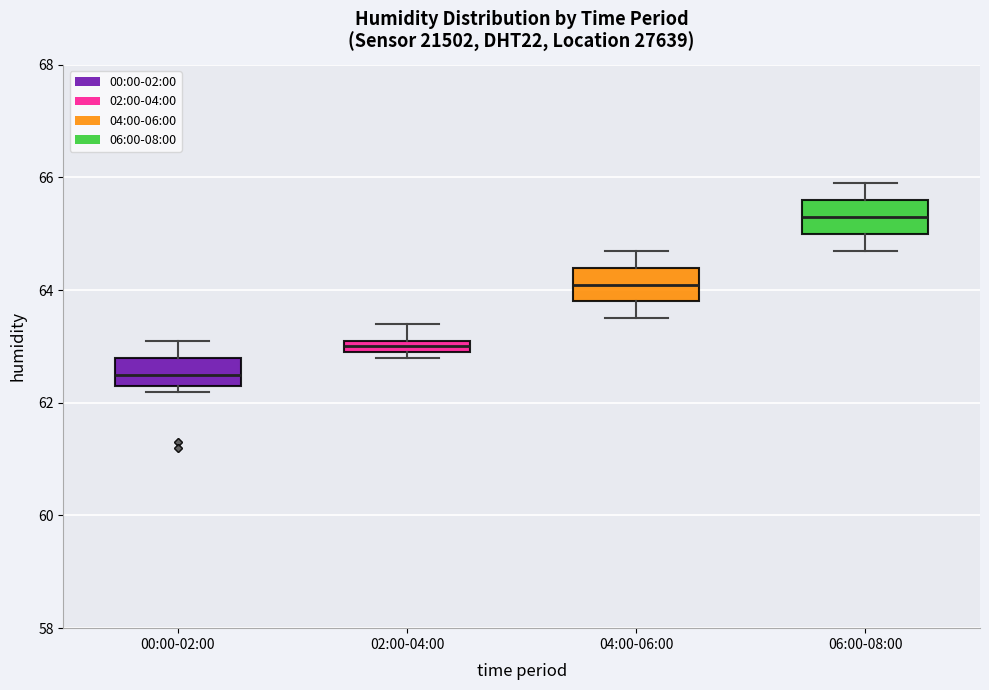

Where does the lower whisker of the box for 04:00-06:00 end on the y-axis? The values are not printed on the chart, so give them approximately, as read against the axis.

63.6